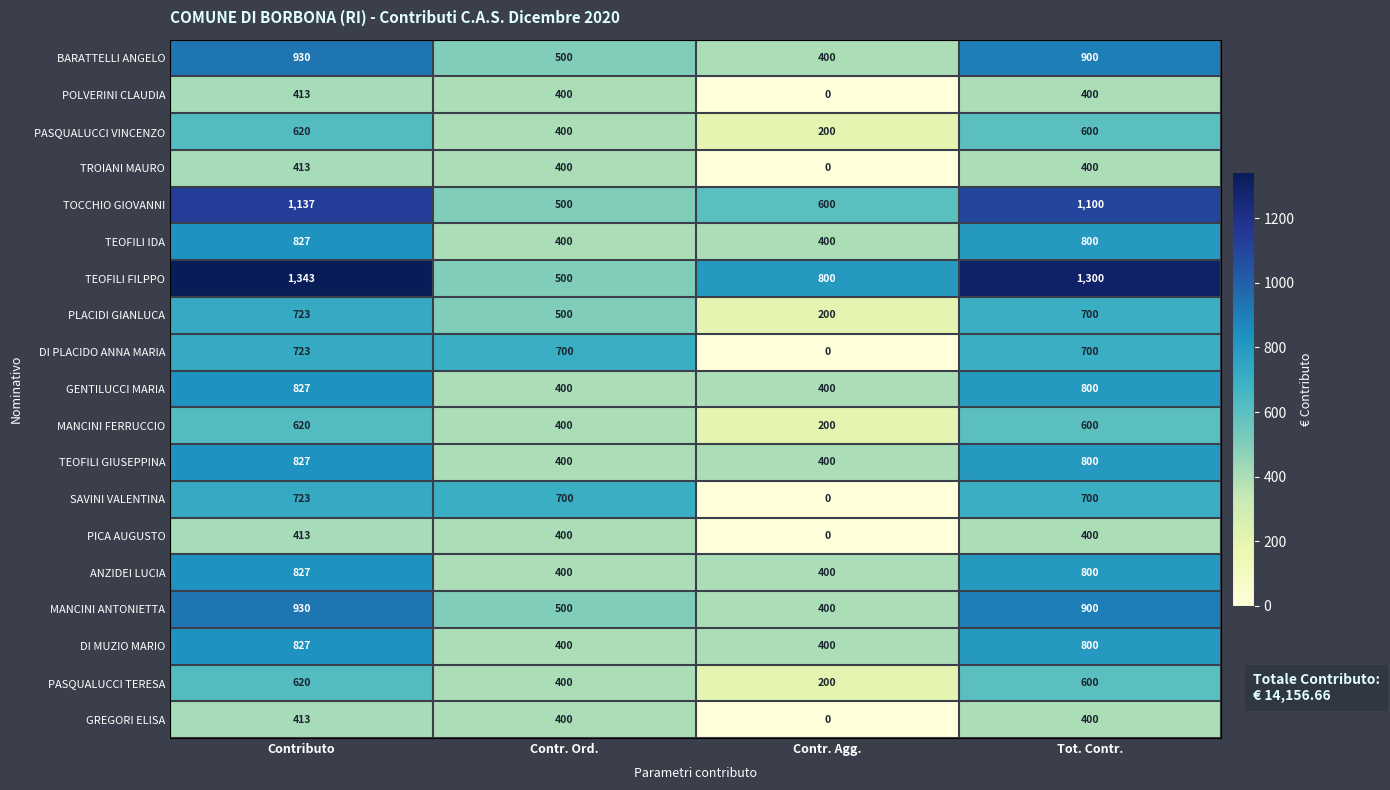

What is the highest value of the DI PLACIDO ANNA MARIA series?

723